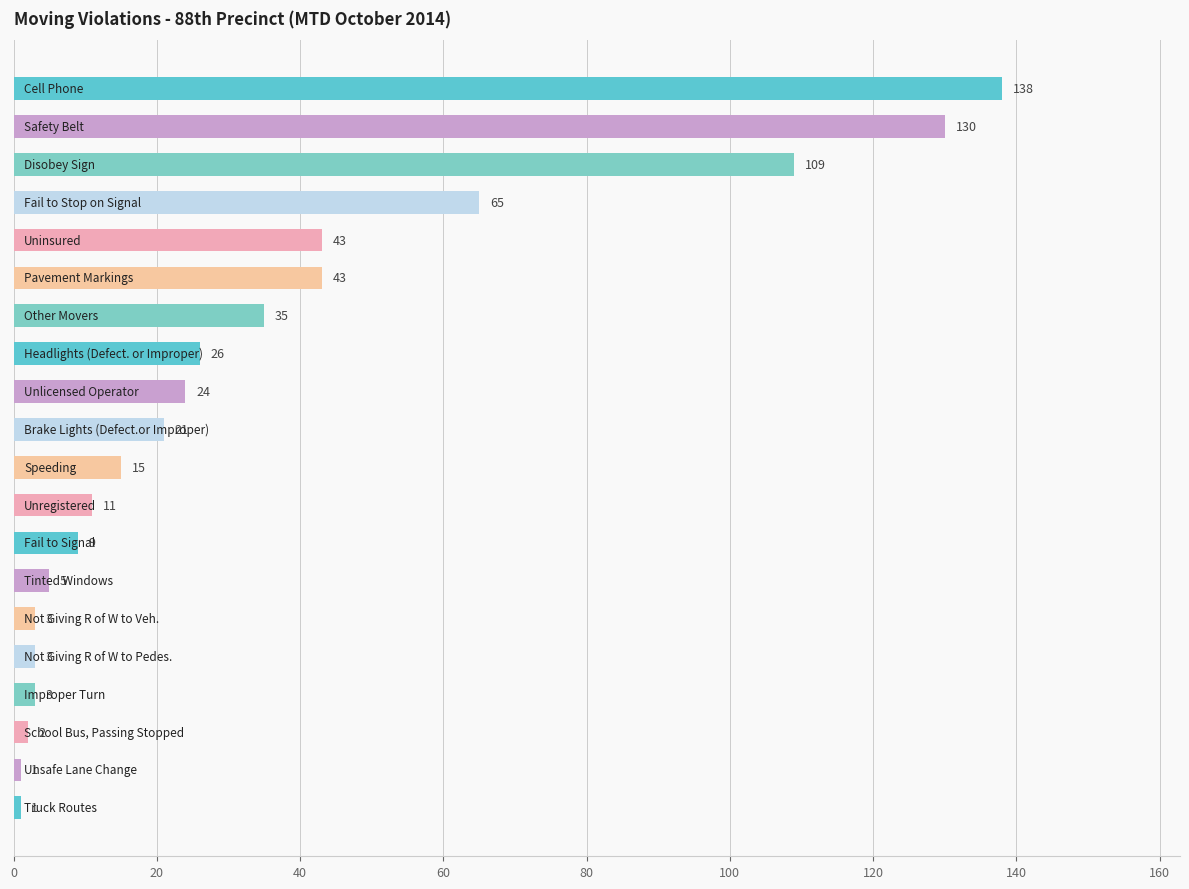

What is the difference between the second highest and minimum values?

129